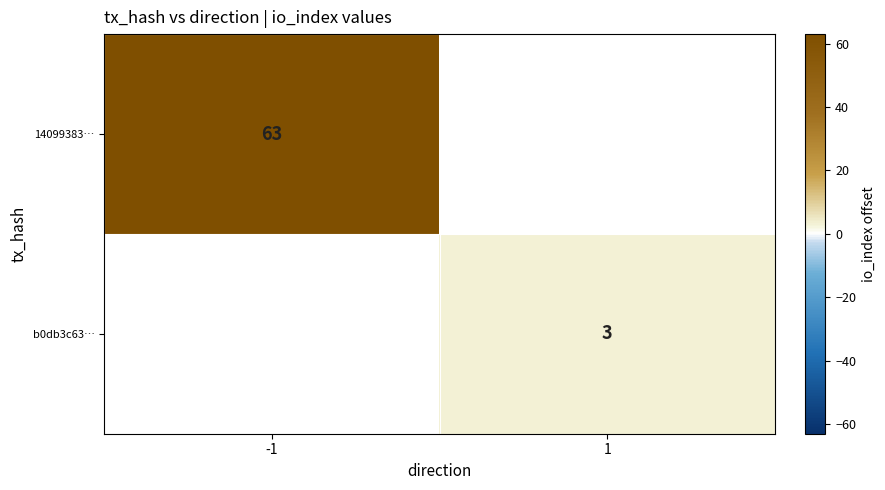

True or false: 14099383… has a value of 83 at -1.

False